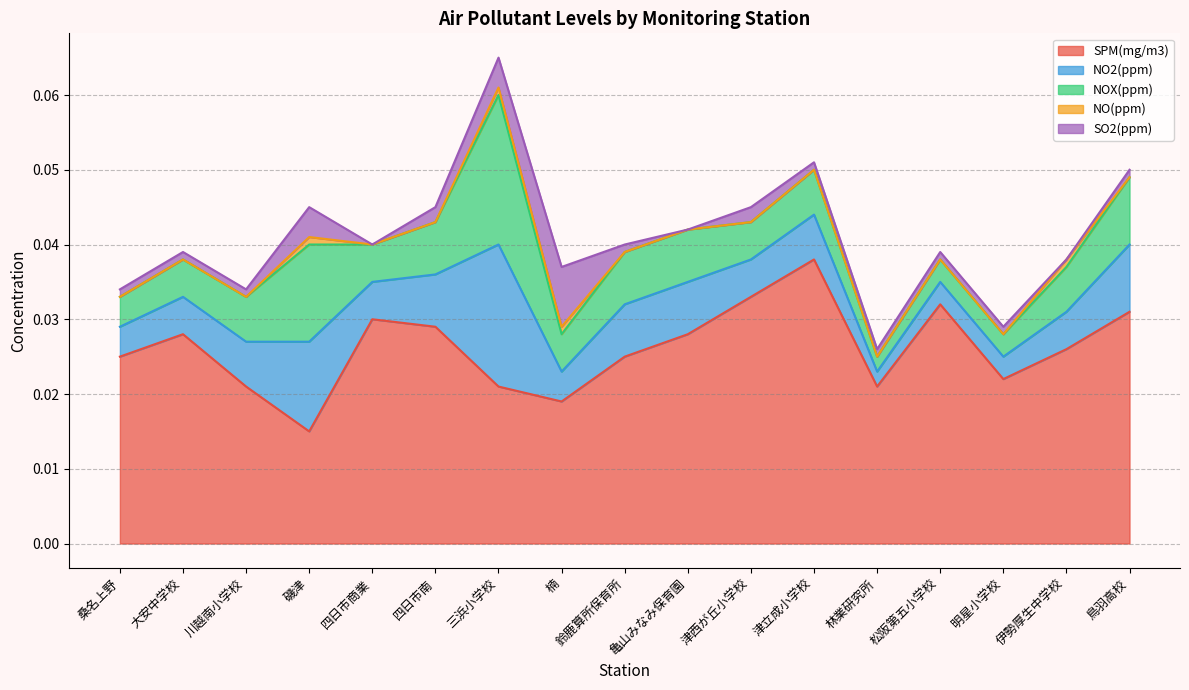

What are all the series names shown in the legend?

SPM(mg/m3), NO2(ppm), NOX(ppm), NO(ppm), SO2(ppm)